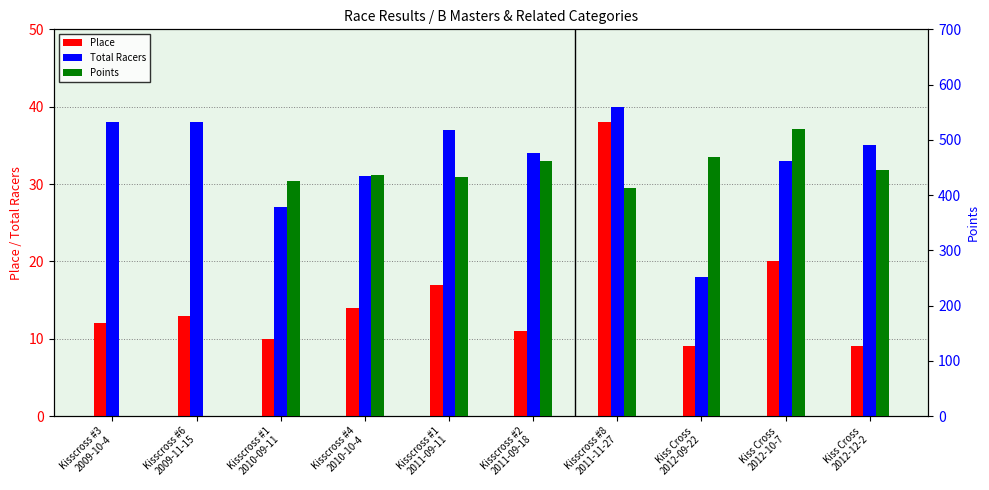

What is the difference between the highest and lowest values at Kisscross #8
2011-11-27?

374.8